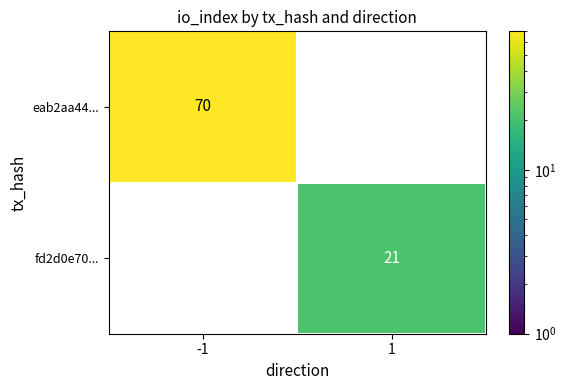

At which category does the chart reach its peak across all series?

-1